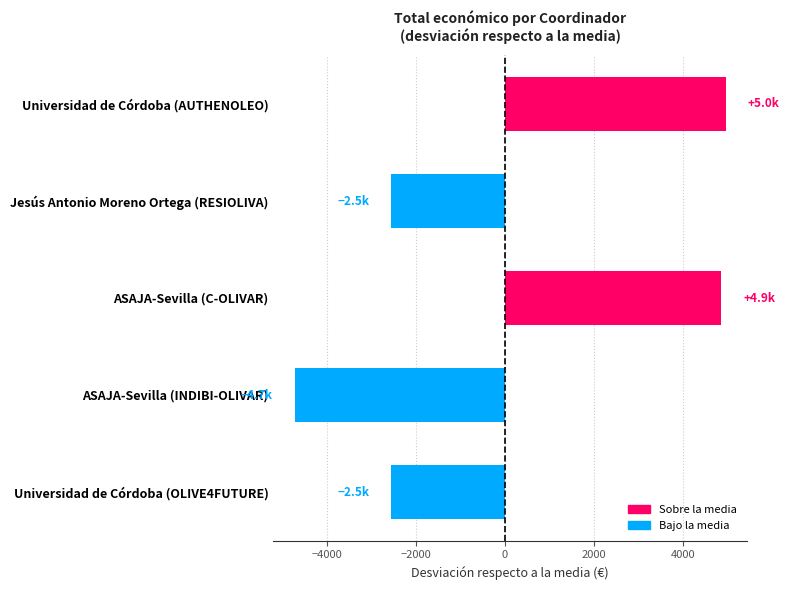

Reading bottom to top, transcribe all the data shown in this chart.

Universidad de Córdoba (OLIVE4FUTURE)=-2547.2	ASAJA-Sevilla (INDIBI-OLIVAR)=-4714.2	ASAJA-Sevilla (C-OLIVAR)=4857.8	Jesús Antonio Moreno Ortega (RESIOLIVA)=-2547.2	Universidad de Córdoba (AUTHENOLEO)=4950.8